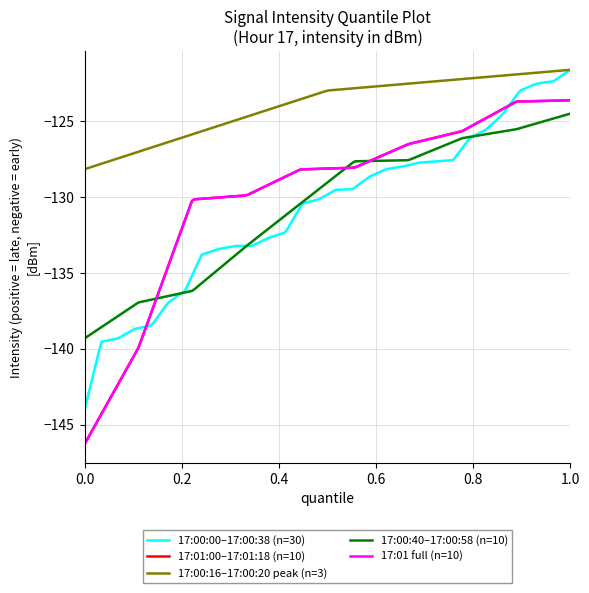

Does the chart display data point markers on the line(s)?

No